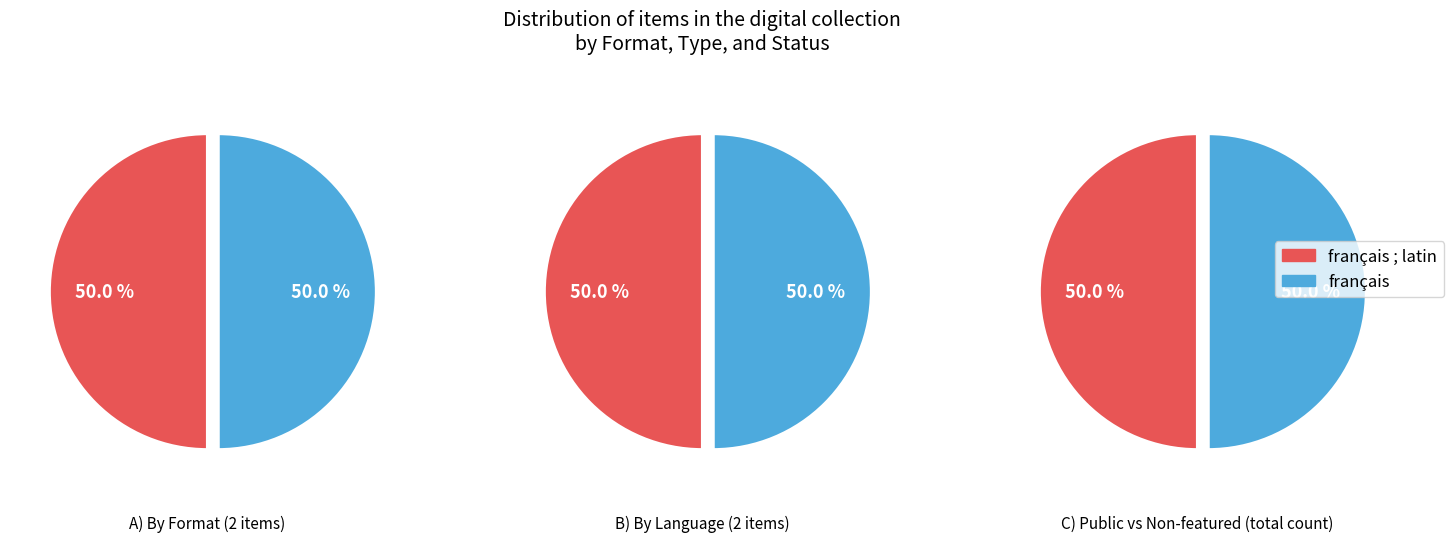

Is Adam meurt agé de IX C XXX ans the majority of the pie?

No